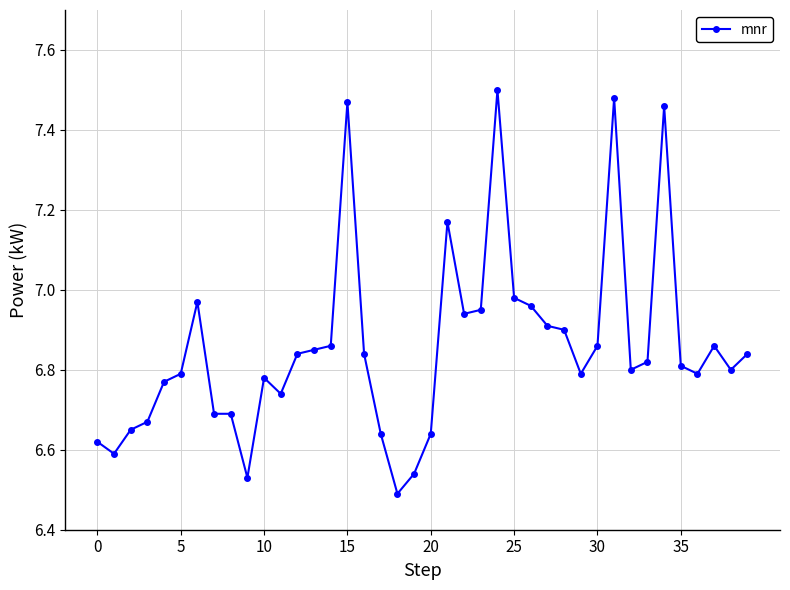

What is the difference between the maximum and second lowest values?

1.0